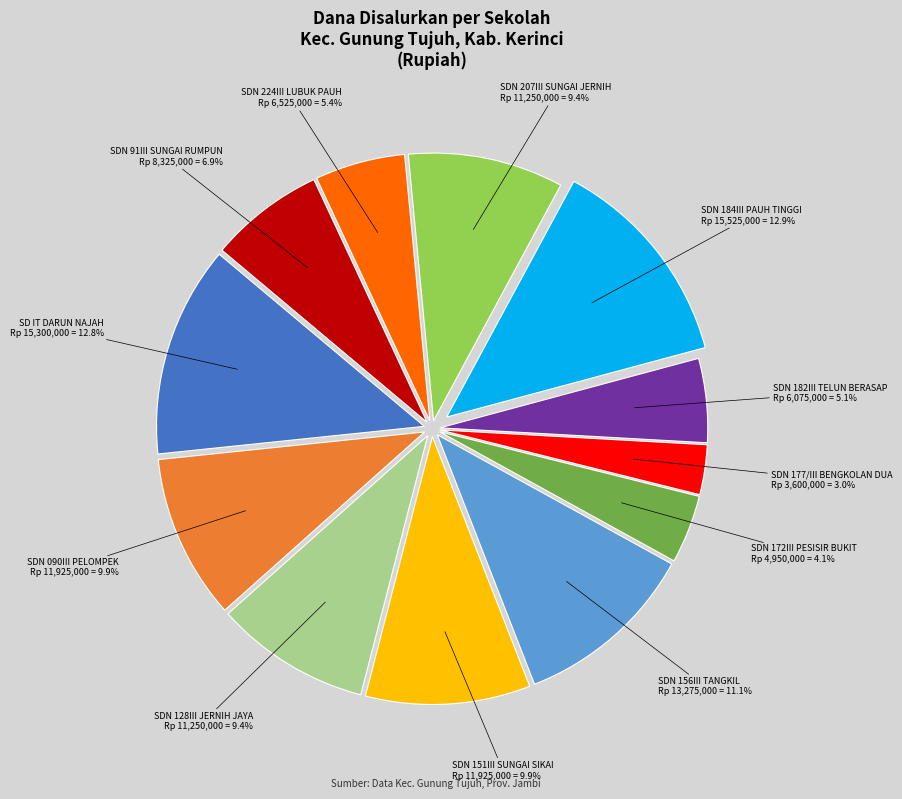

To the nearest percent, what is the average slice percentage?

8%